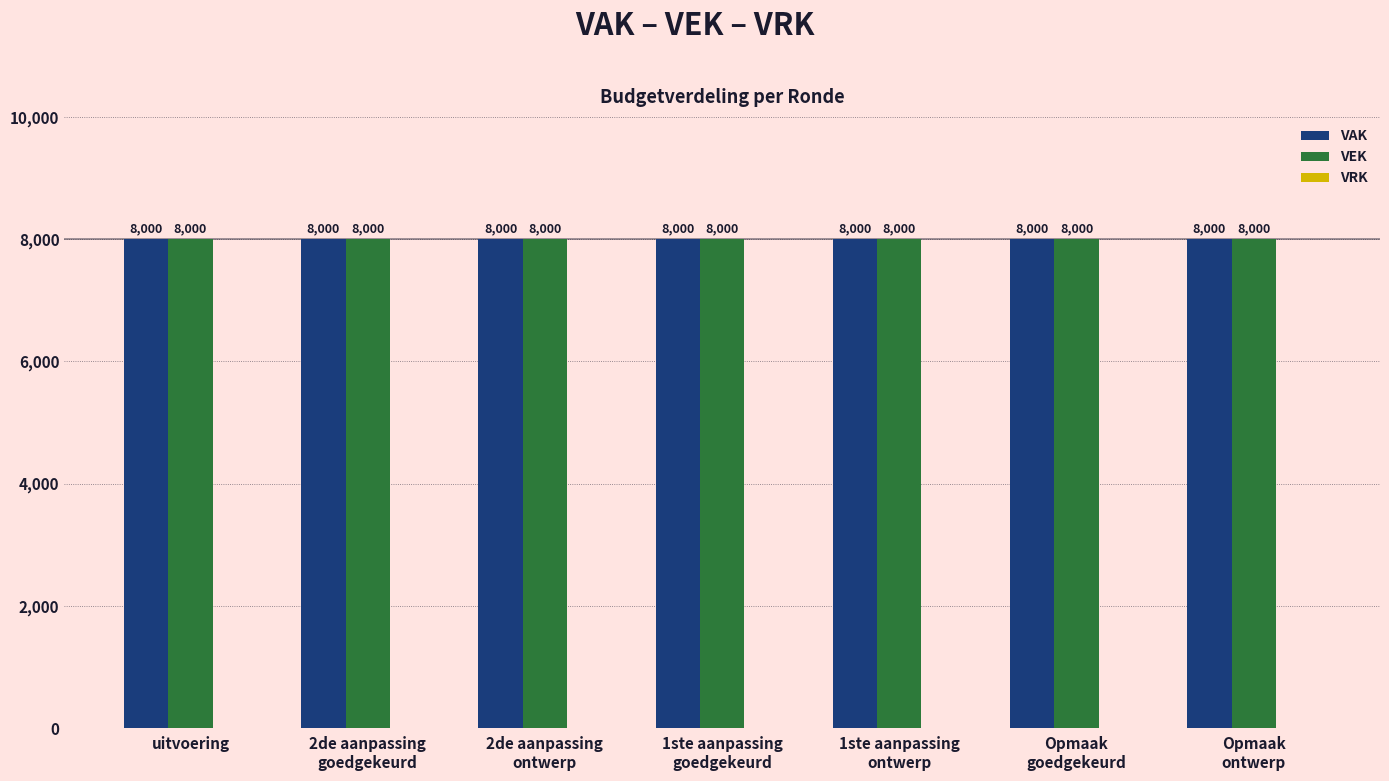

What is the value of the VAK bar at the 5th from the left?

8000